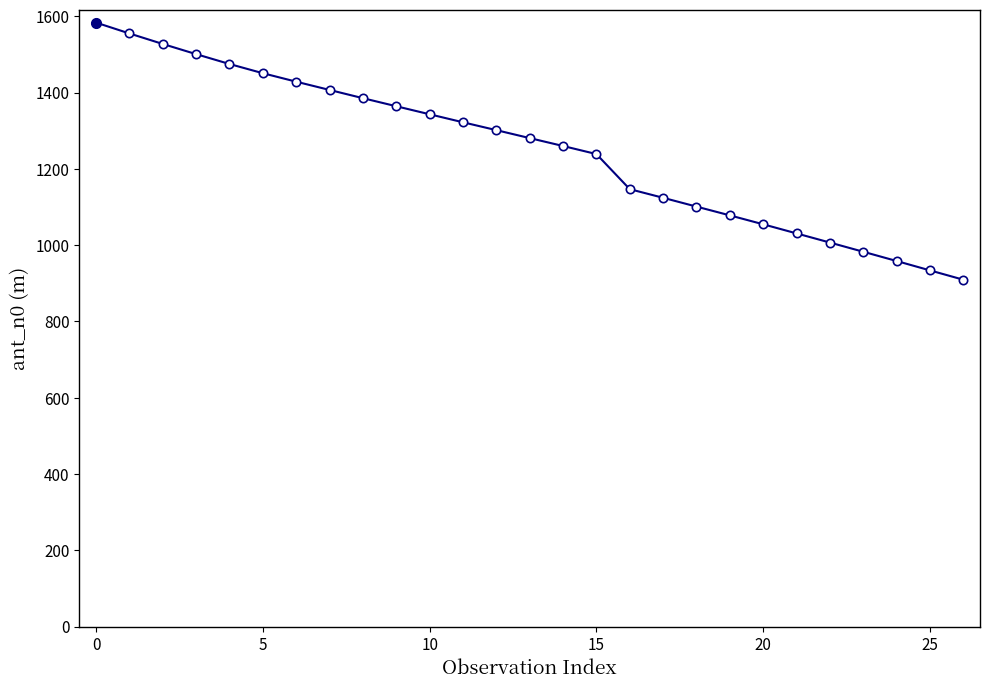

What is the value of the 15th point from the left?

1260.1